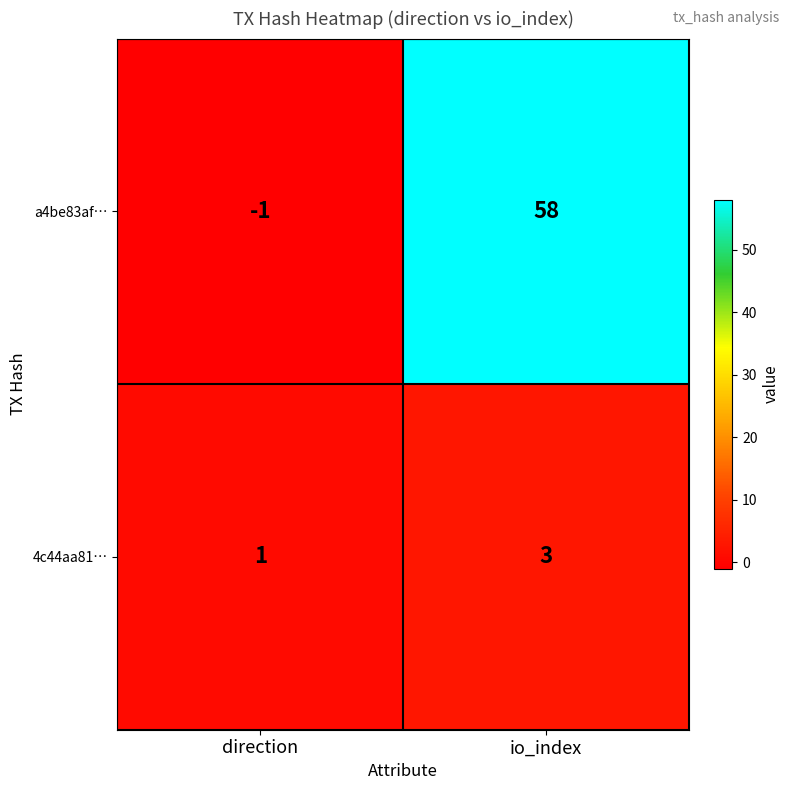

Which series has the largest total across all categories?

a4be83af…